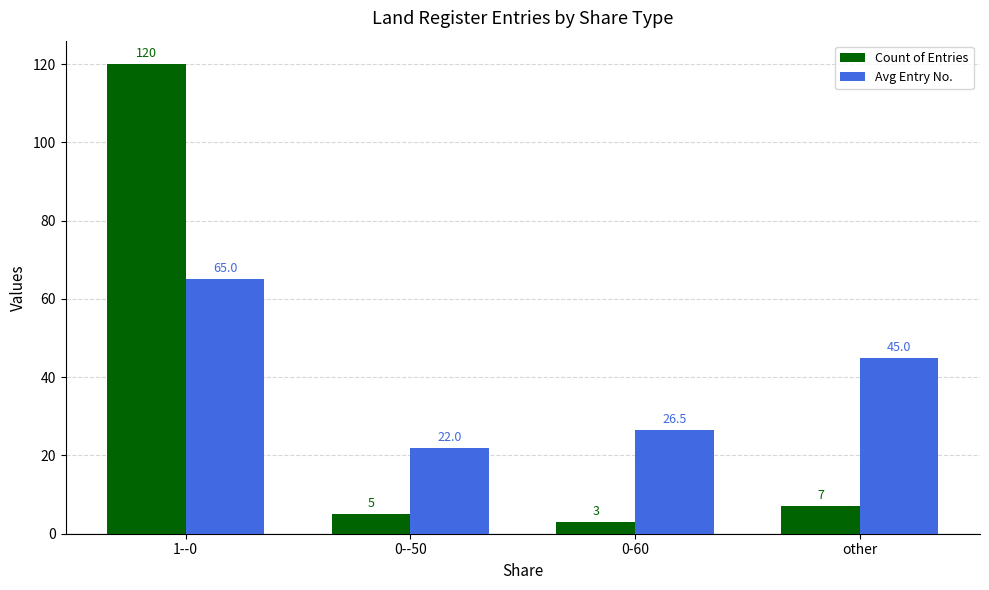

What is the value of the Avg Entry No. bar at the 1st from the left?

65.0